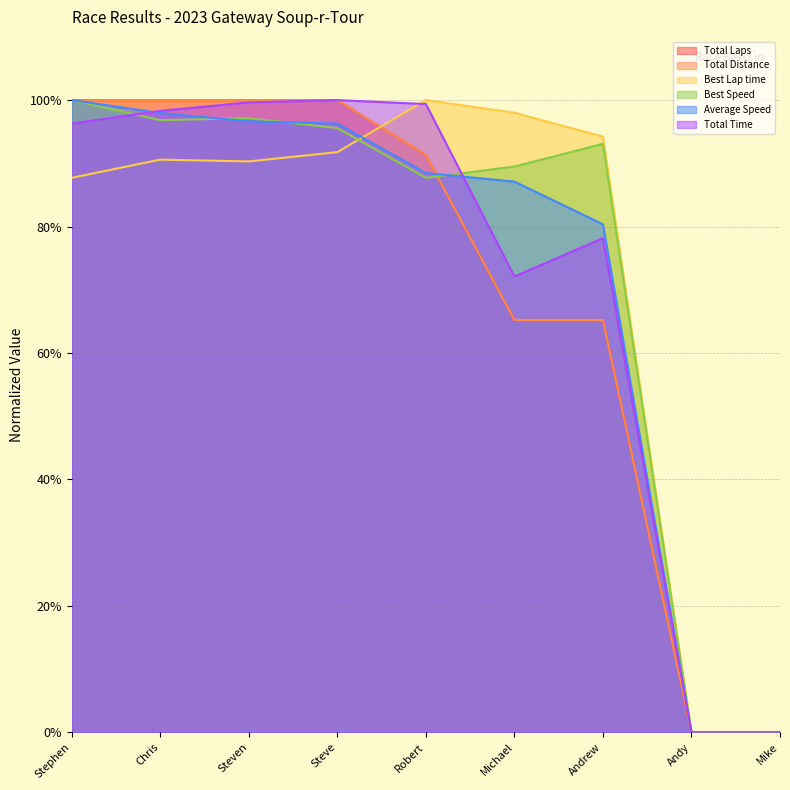

What is the sum of all Total Laps values?

621.7